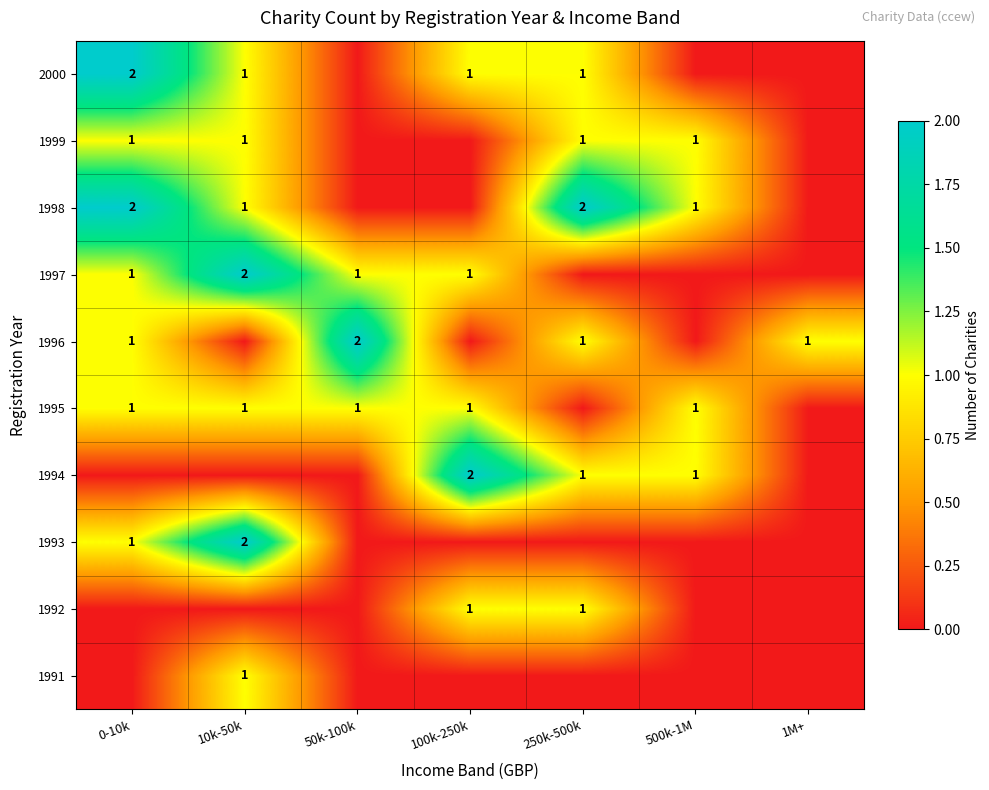

True or false: 1996 has a value of 2 at 50k-100k.

True